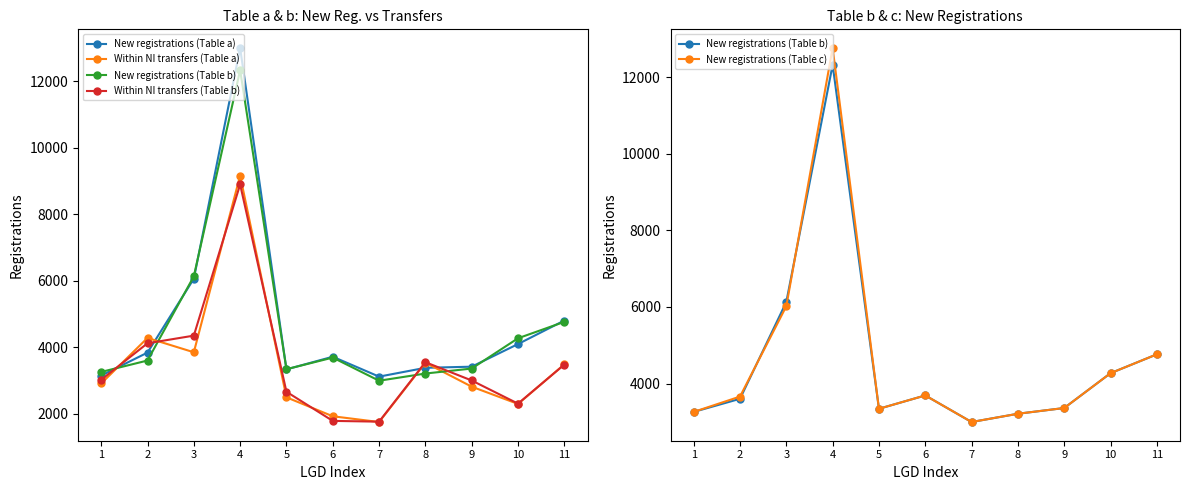

Which series has the largest total across all categories?

New registrations (Table a)